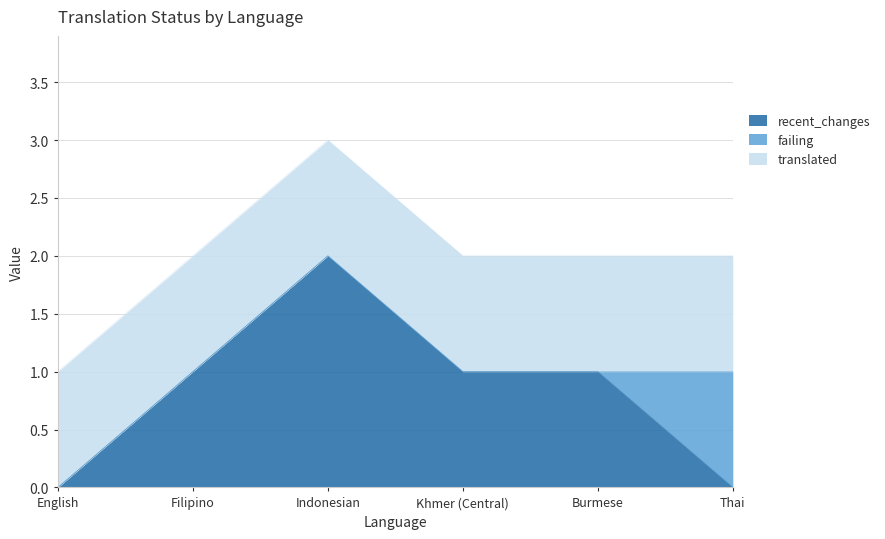

Which category has the lowest value in the translated series?

English